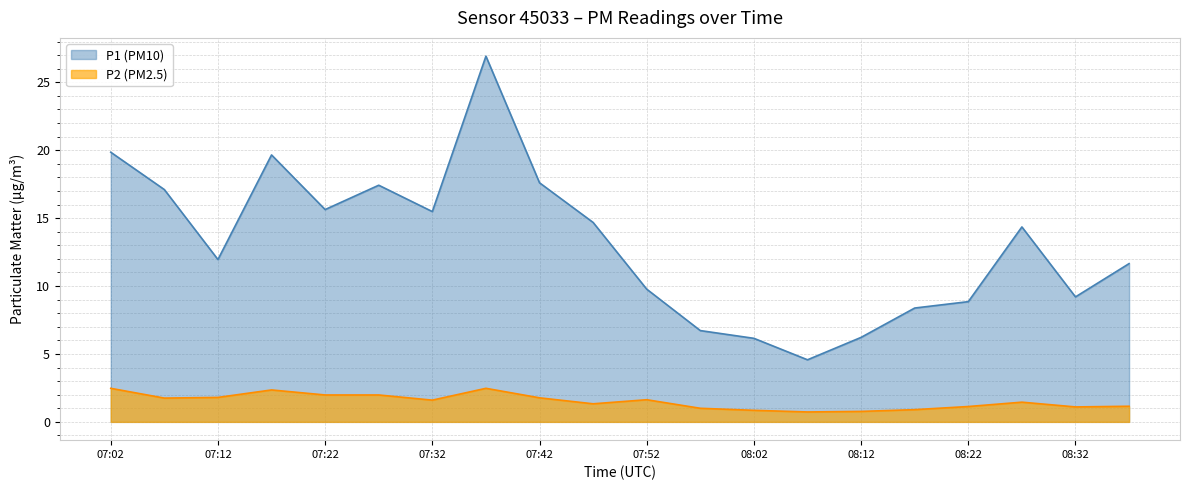

At 07:37, list the series in order from largest to smallest.

P1, P2